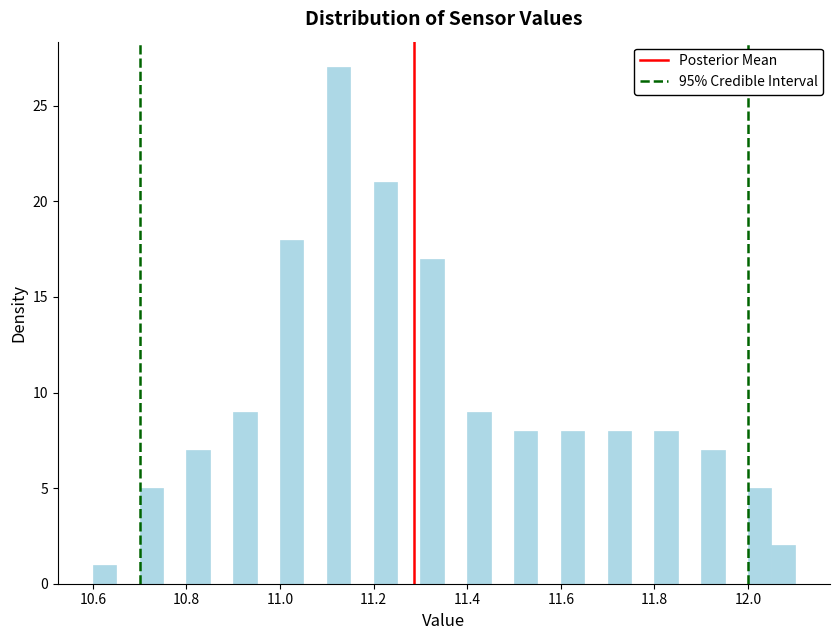

Around what value on the x-axis is the tallest bar? Give the approximate position of its centre, as read against the axis.

11.12